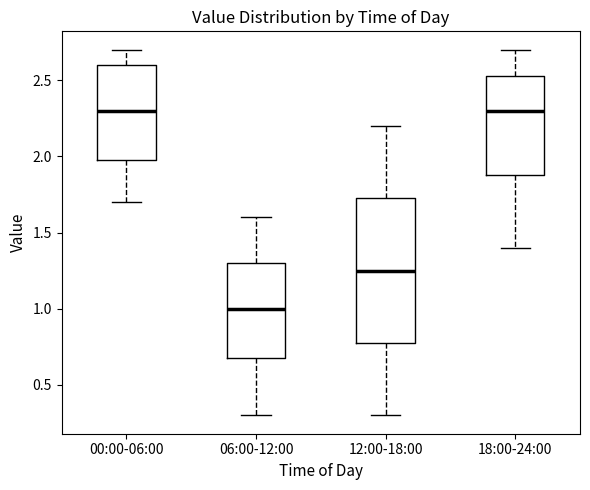

Where is the lower edge of the box for 18:00-24:00 on the y-axis? The values are not printed on the chart, so give them approximately, as read against the axis.

1.90